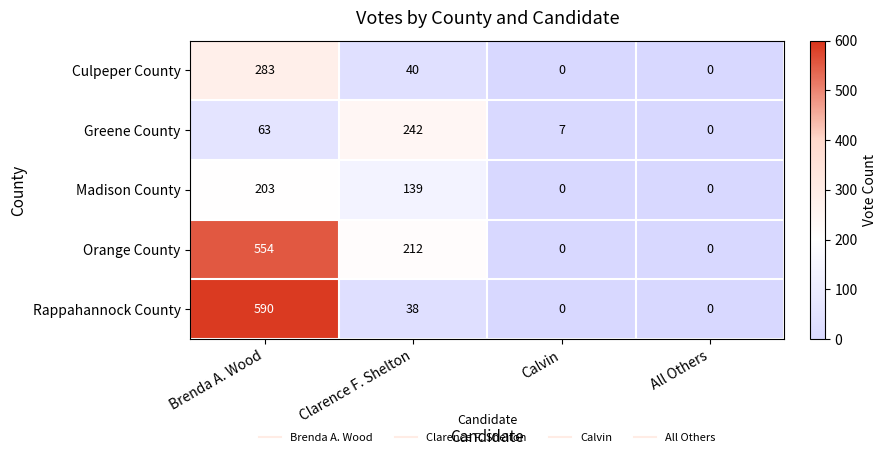

At which label does Rappahannock County first exceed 38?

Brenda A. Wood